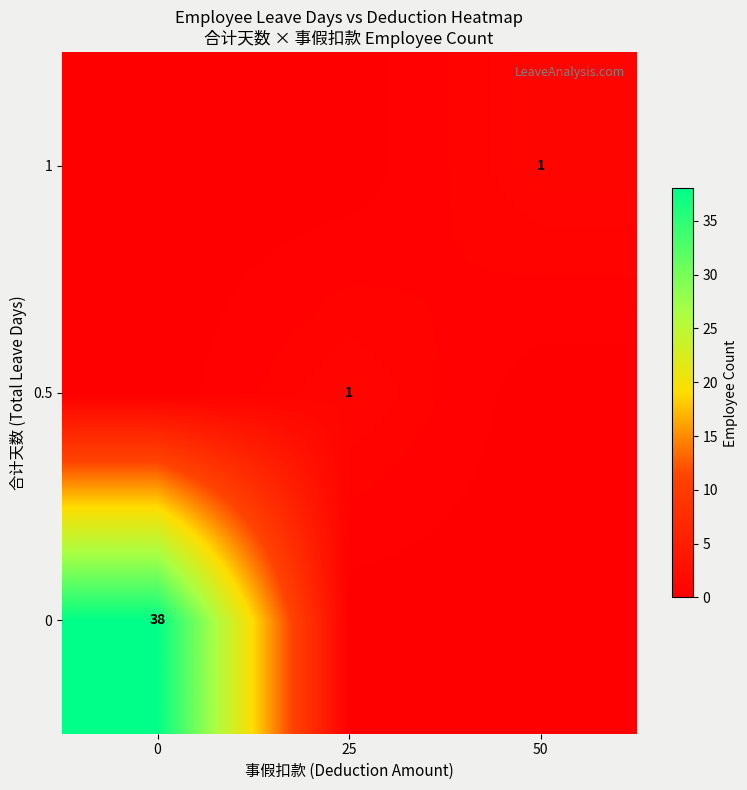

Is it true that 1 equals 0 at 50?

False